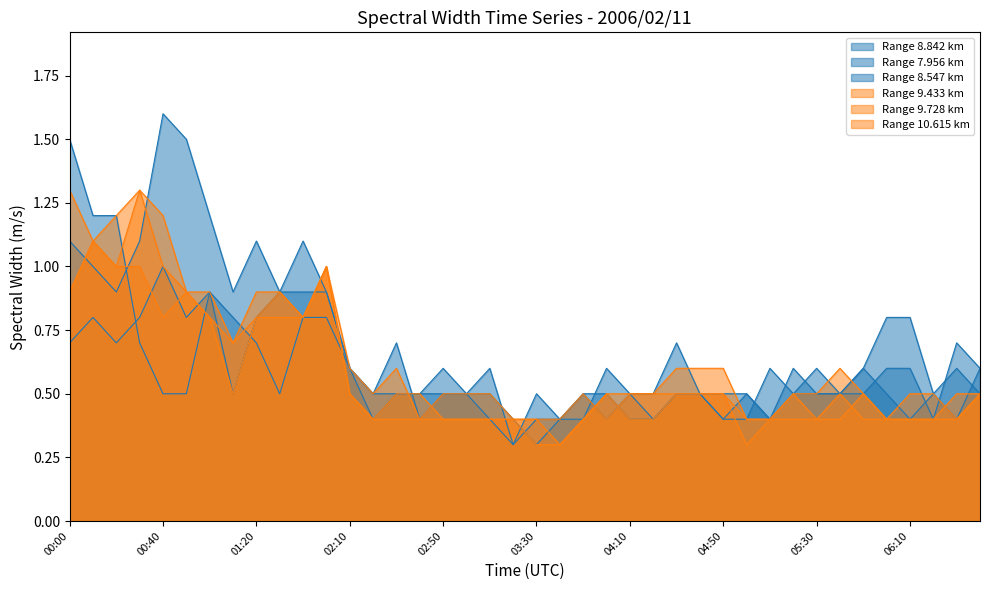

Which series changed the most between 00:40 and 05:20?

8.842